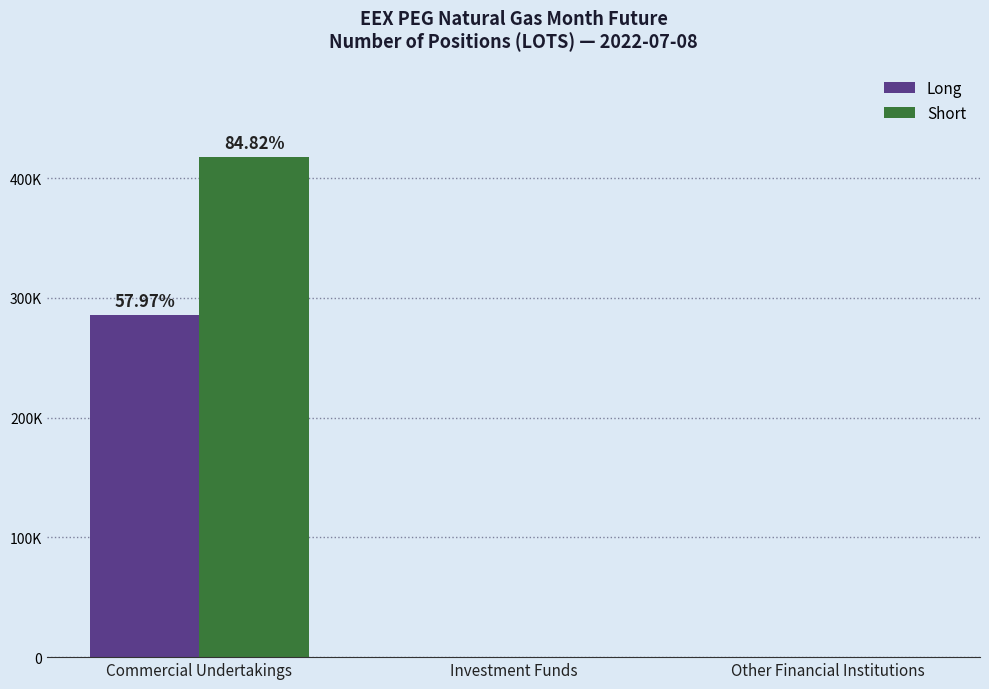

The value of Long at Other Financial Institutions is 0. True or false?

True